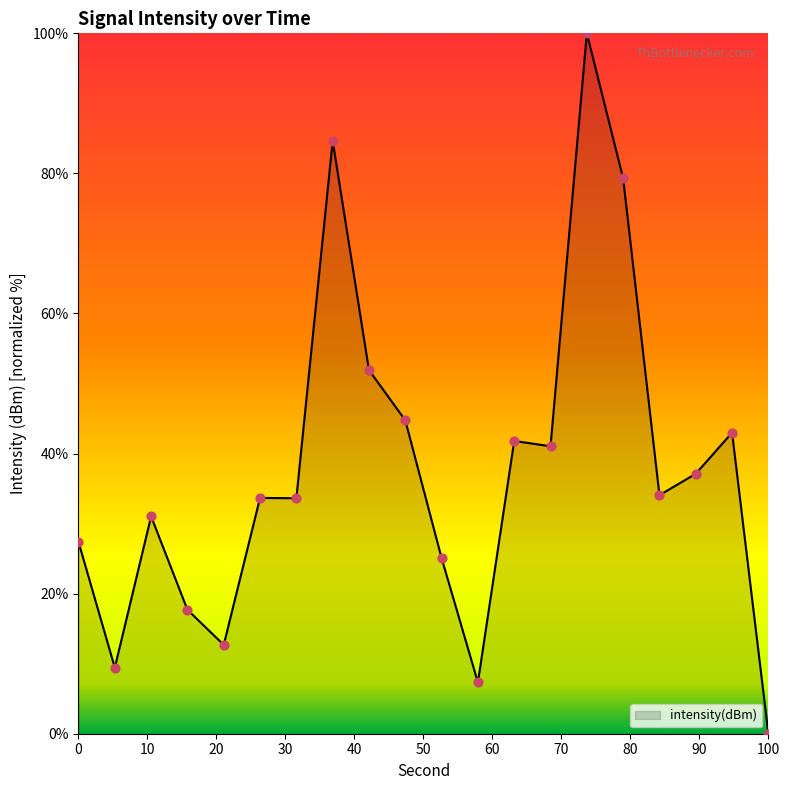

What is the difference between the maximum and minimum values?

100.0